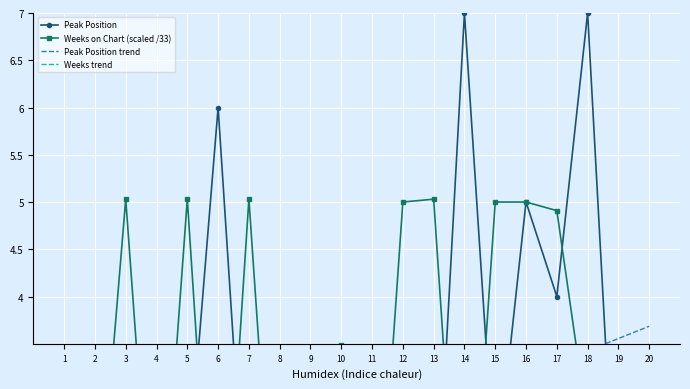

Count the Peak Position values in the range 1 to 4.

16